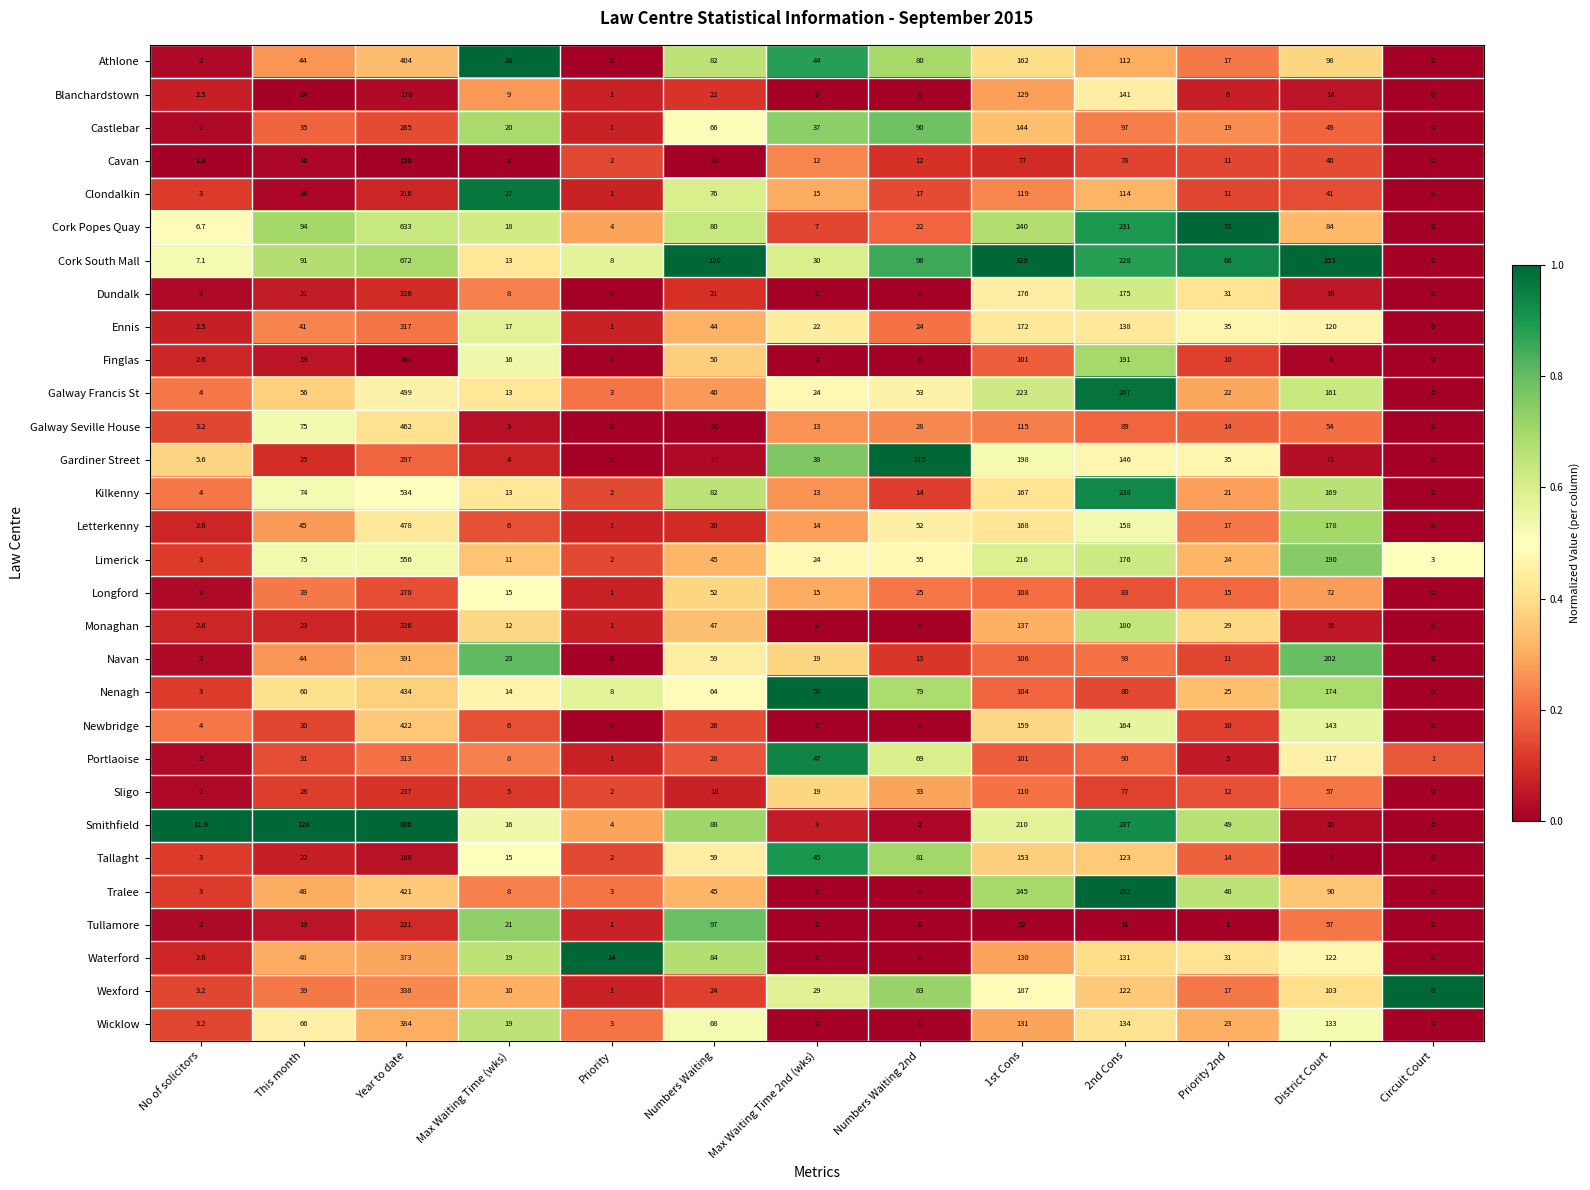

True or false: Ennis has a value of 29.3 at Numbers Waiting.

False